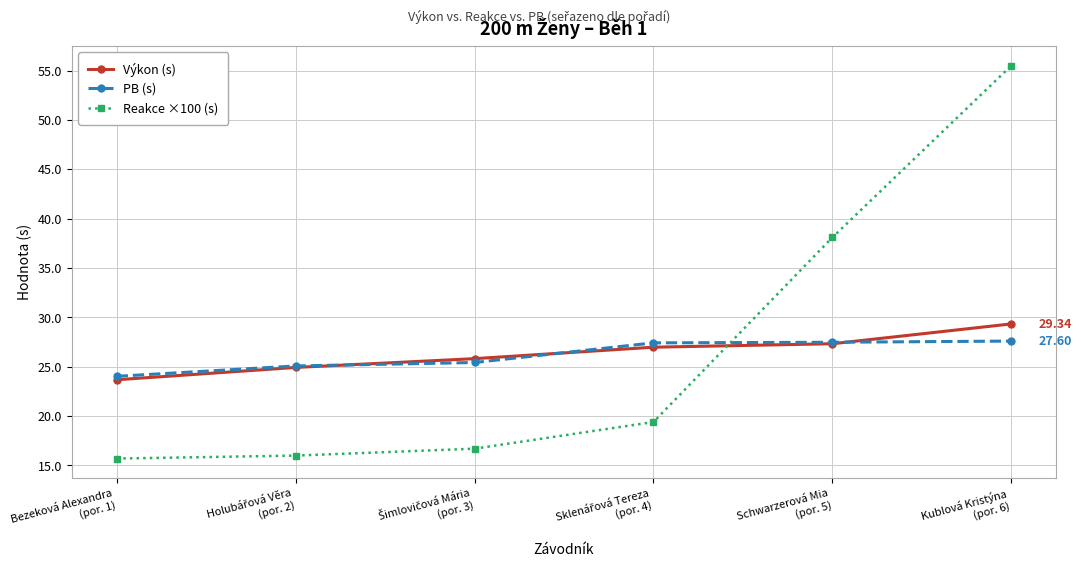

What is the sum of all Výkon (s) values?

158.1